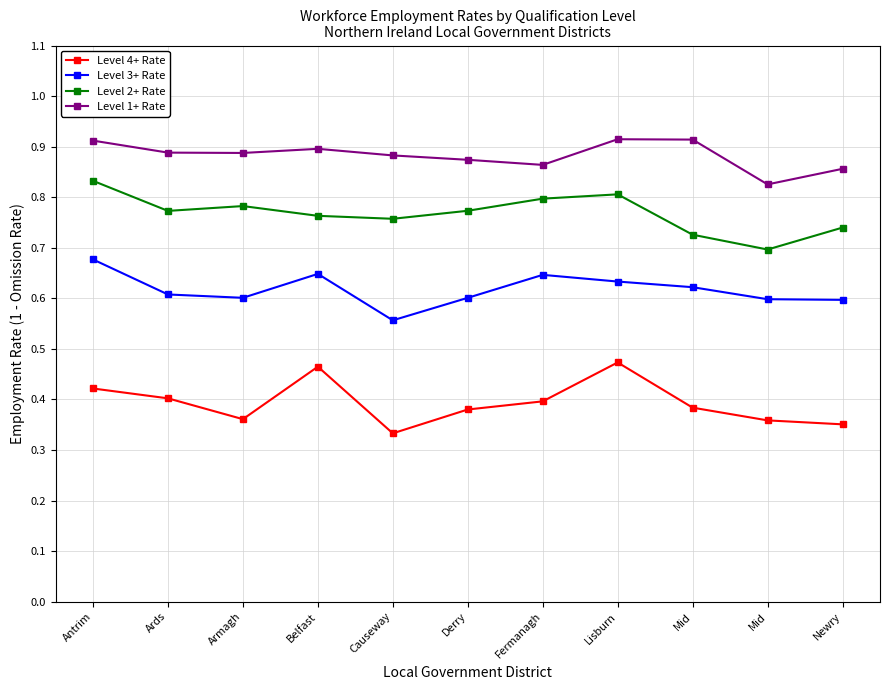

Is this an area chart (filled region under the line)?

No